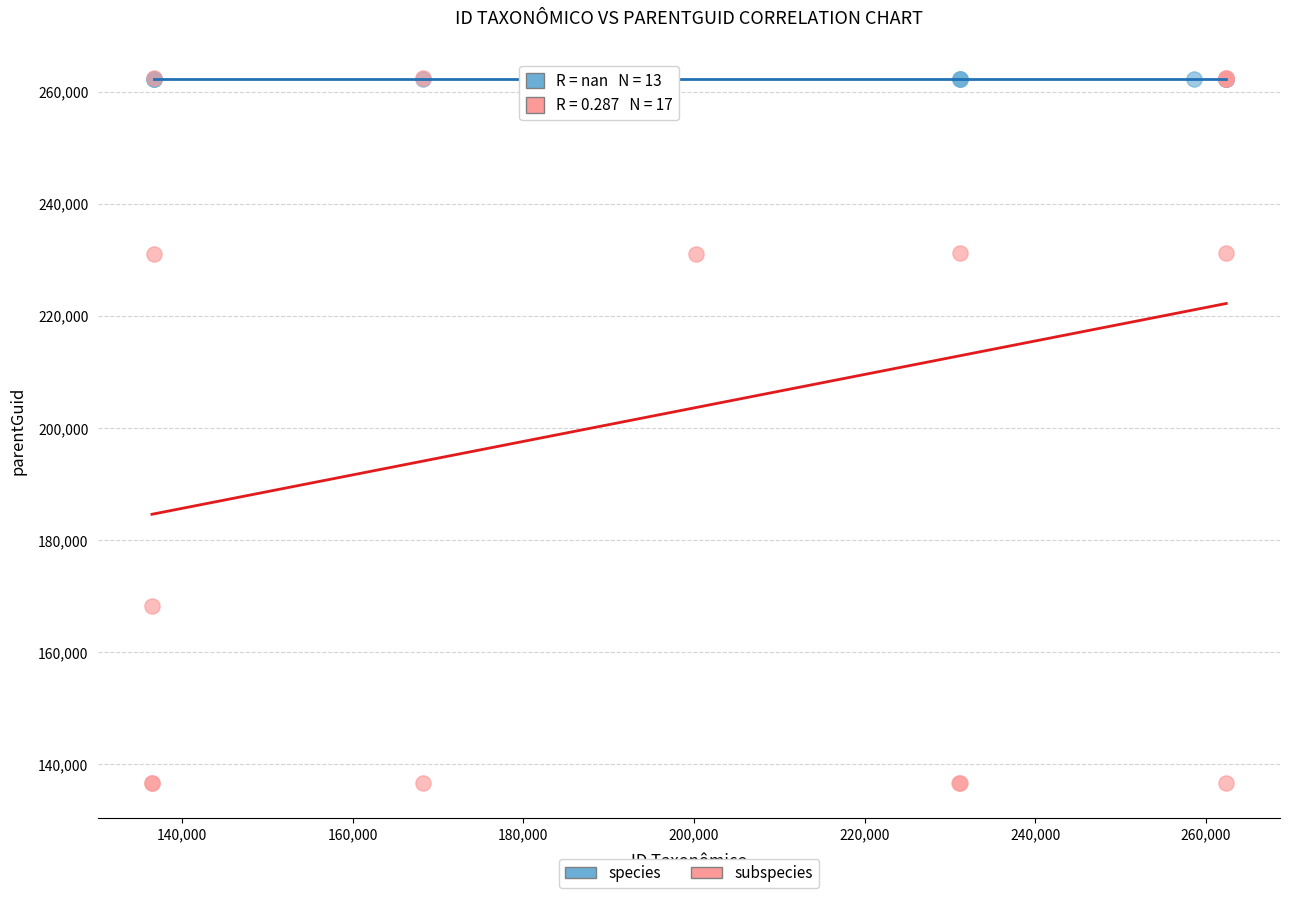

Which series reaches the minimum Y coordinate?

subspecies